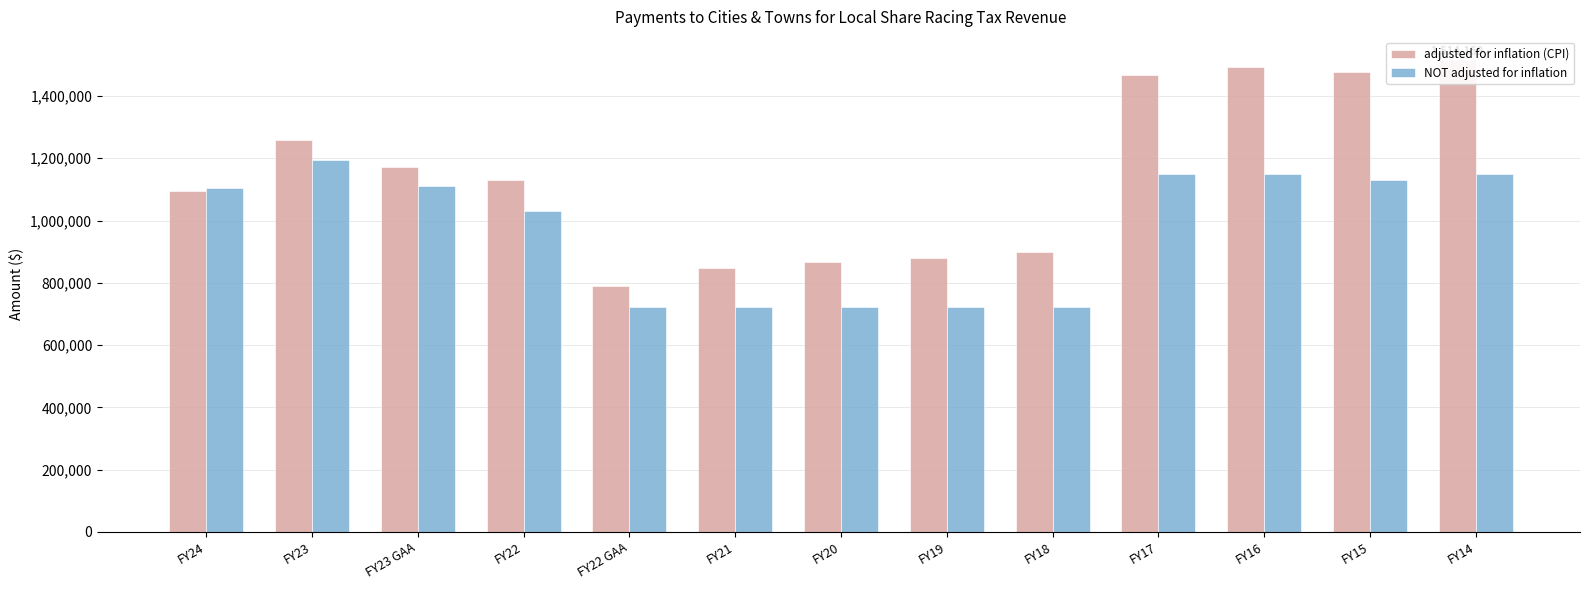

How many bars are there in each group?

2